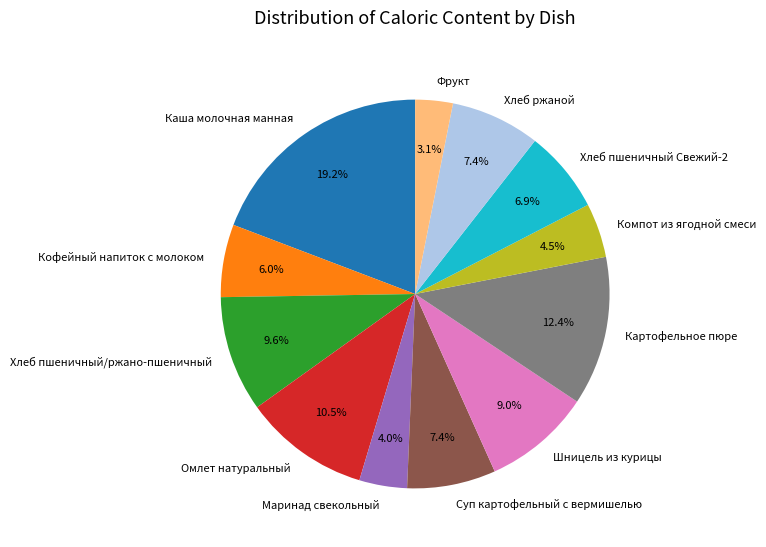

Is there any slice that represents more than half of the pie?

No